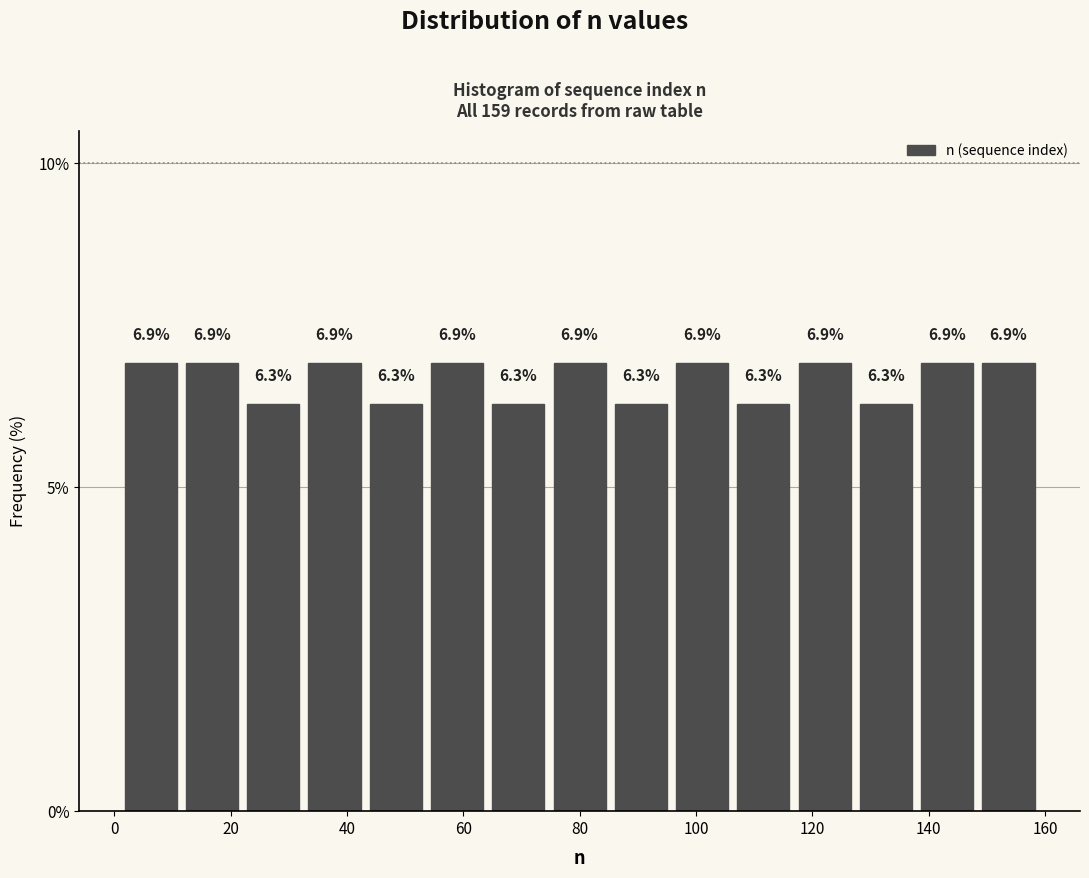

Reading left to right, transcribe this chart: for each bar, give the range it covers on the x-axis and its height. The bar edges are not printed on the chart, so give them approximately, as read against the axis.

2 to 12: 6.9
12 to 22: 6.9
22 to 32: 6.3
32 to 44: 6.9
44 to 54: 6.3
54 to 64: 6.9
64 to 74: 6.3
74 to 86: 6.9
86 to 96: 6.3
96 to 106: 6.9
106 to 116: 6.3
116 to 128: 6.9
128 to 138: 6.3
138 to 148: 6.9
148 to 160: 6.9